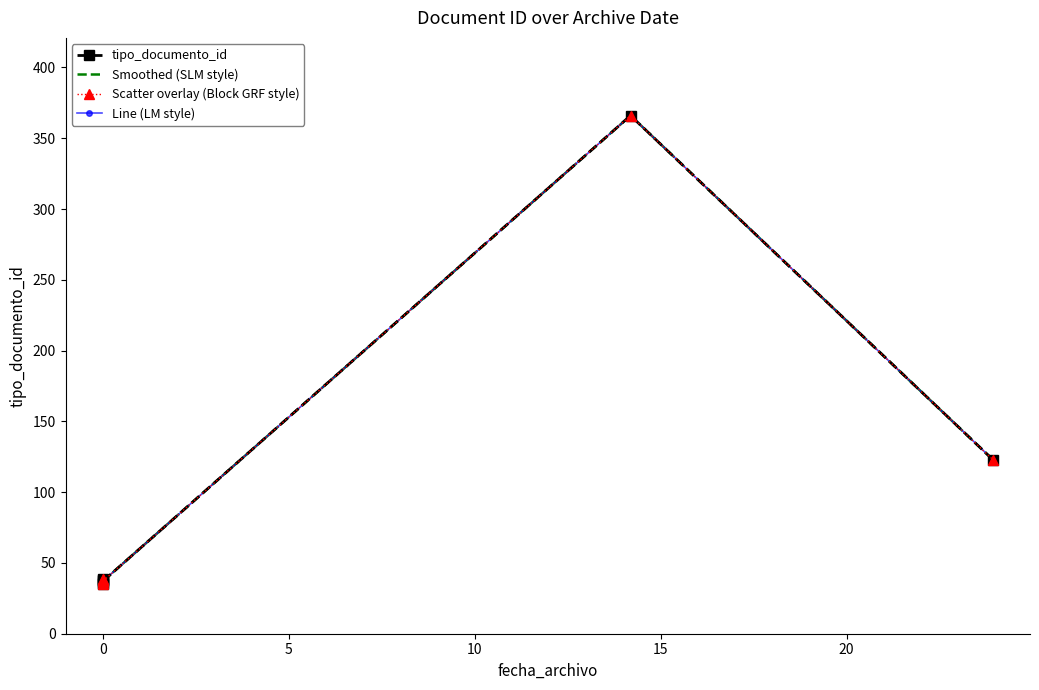

What is the lowest value of the Smoothed (SLM style) series?

37.0